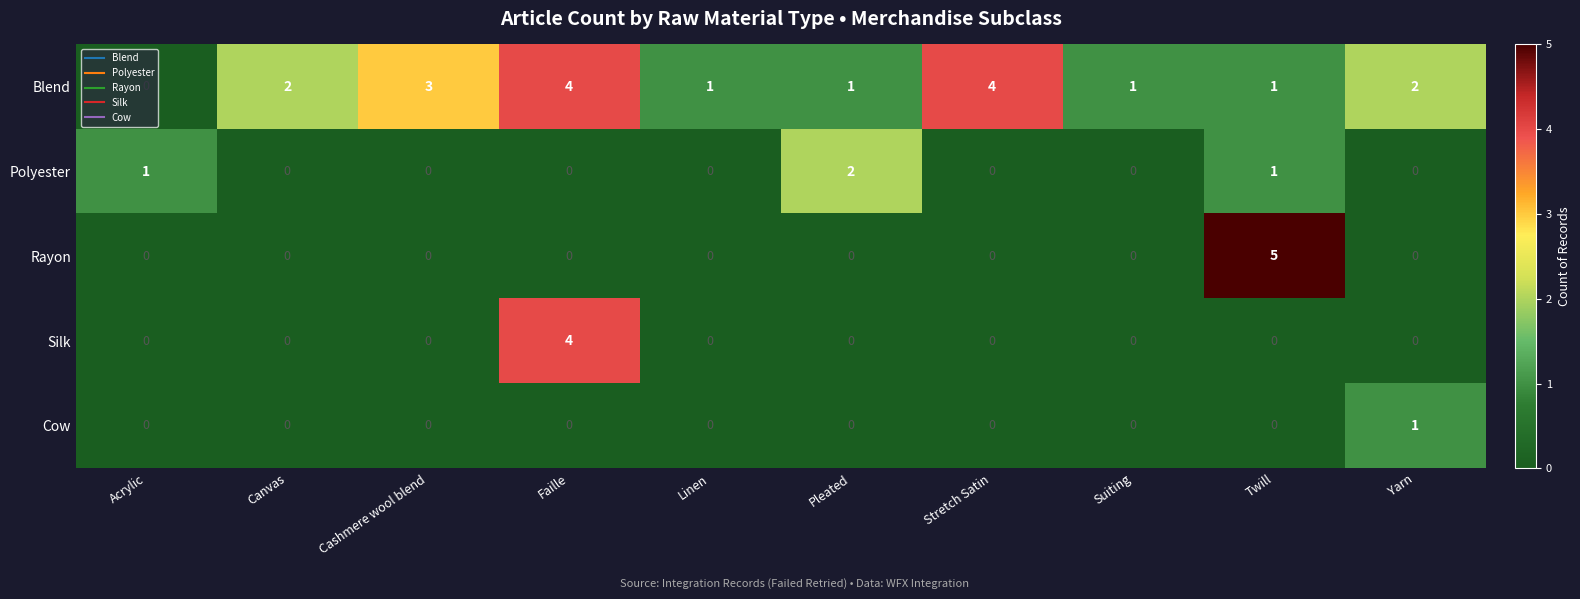

Count the number of data series in this chart.

5